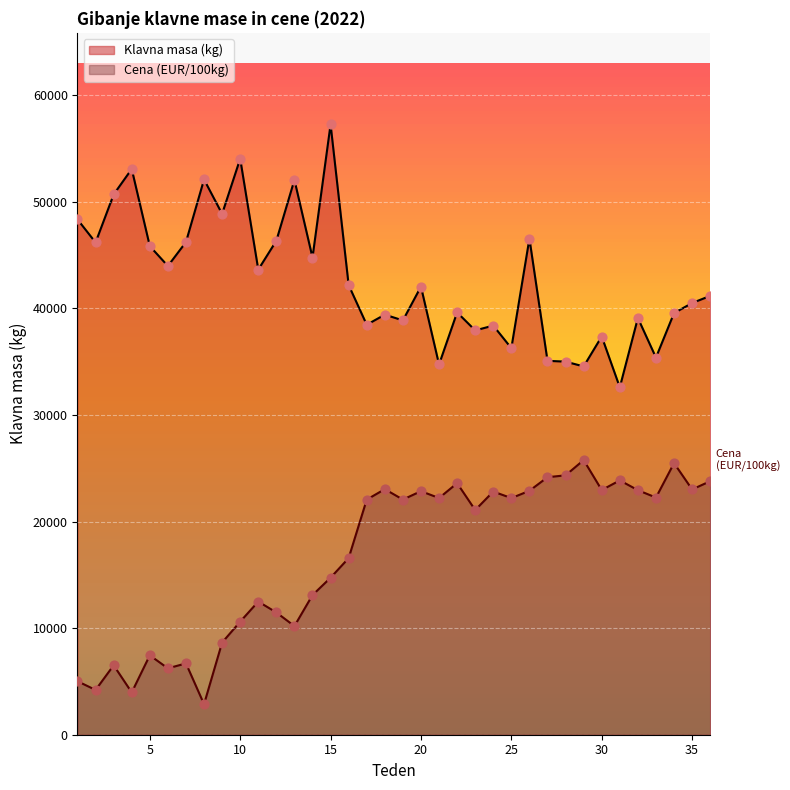

At how many categories does at least one series exceed 46004?

12